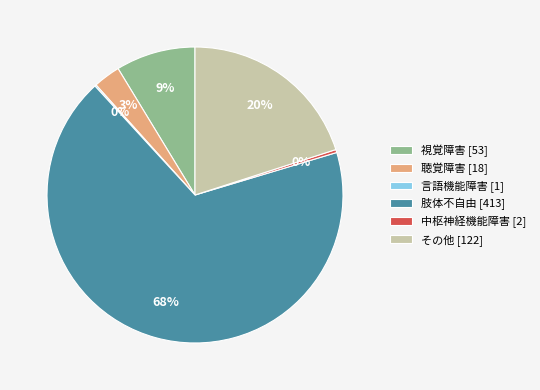

To the nearest percent, what is the difference between the largest and smallest slice percentages?

68%